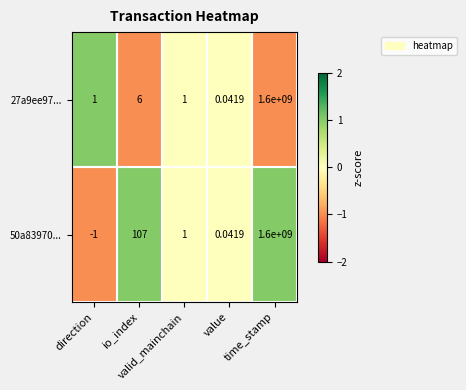

What is the maximum value shown in the chart?

1600000000.0